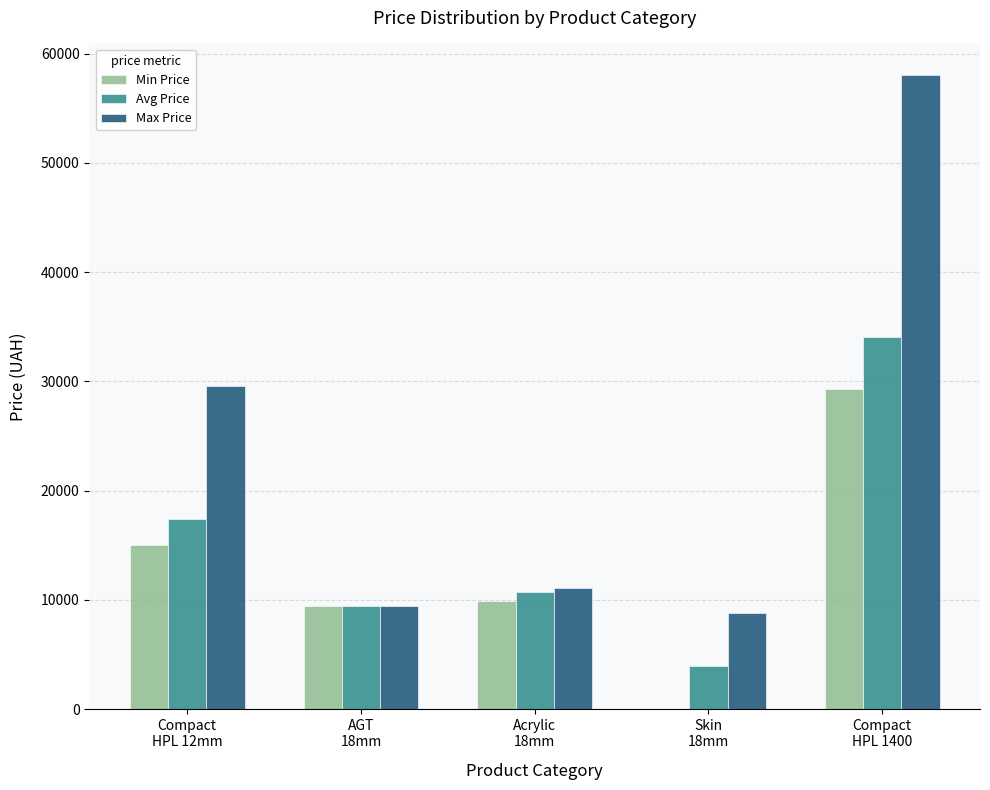

What is the sum of all Min Price values?

63639.4